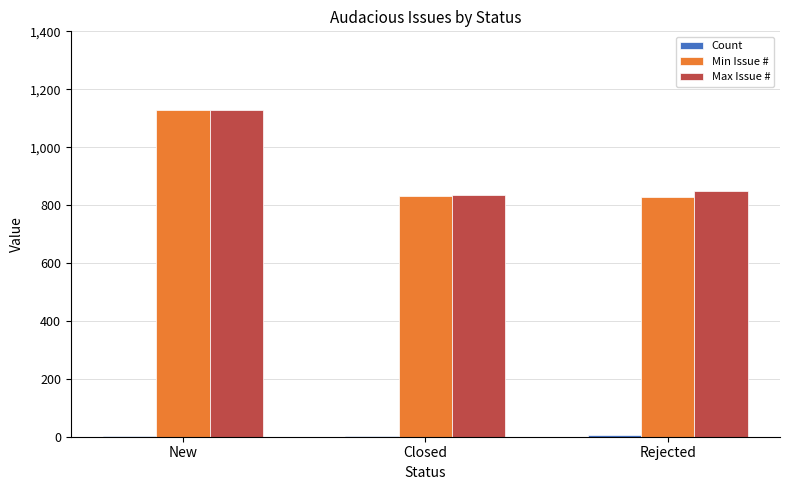

The Max Issue # series shows 1244 at Closed. True or false?

False